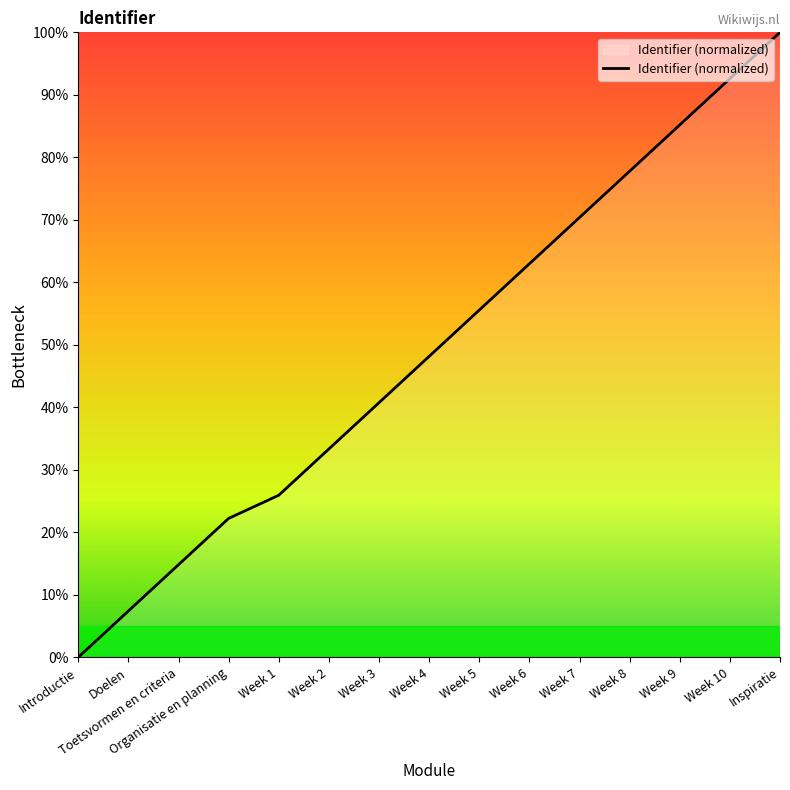

How many values exceed 48?

8